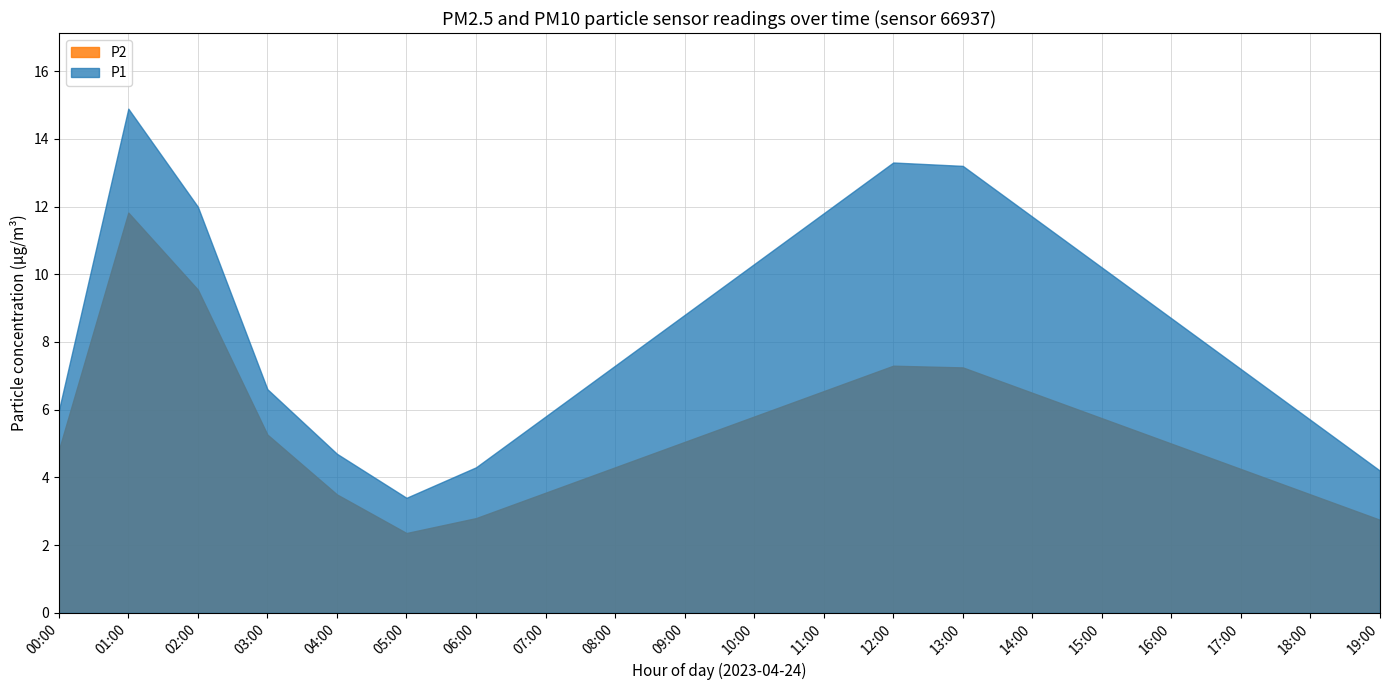

True or false: P2 and P1 intersect in this chart.

False